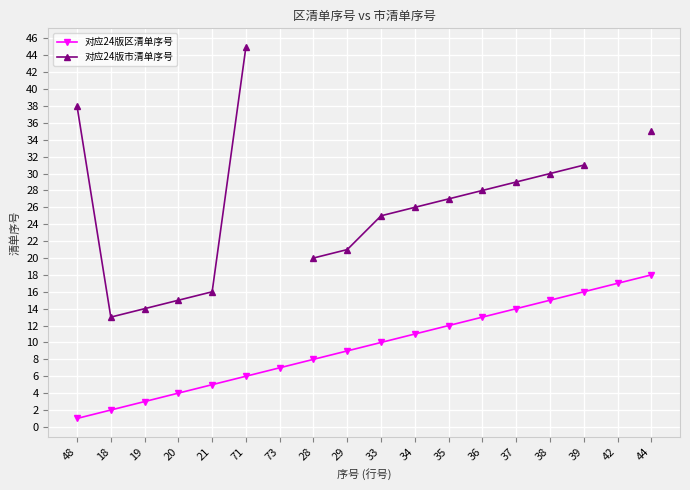

At which category does the chart reach its peak across all series?

44